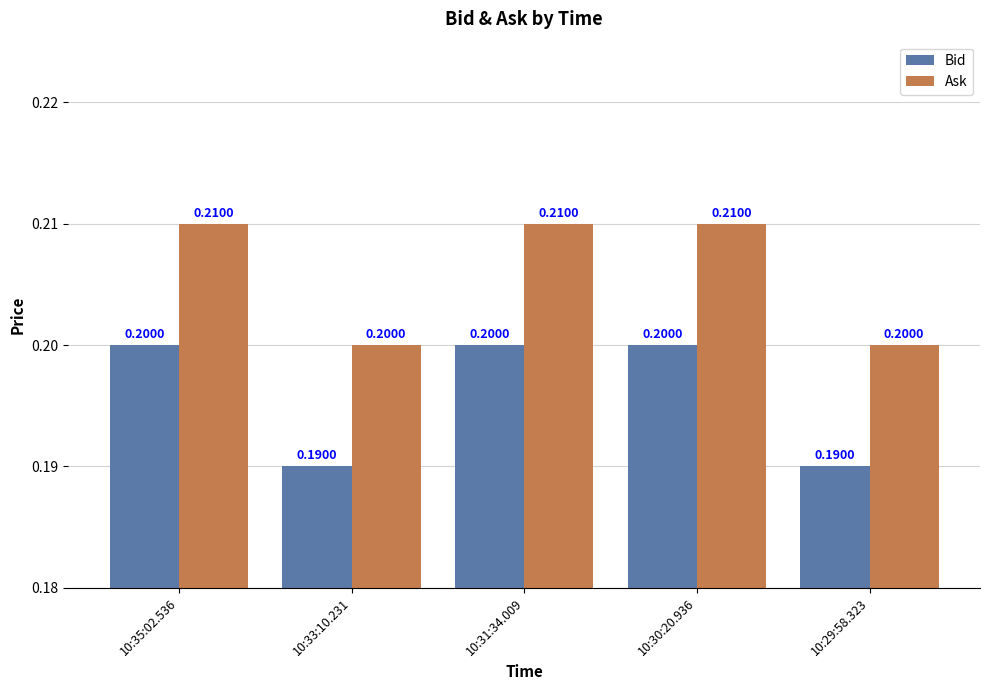

What is the label of the 1st bar from the left?

10:35:02.536